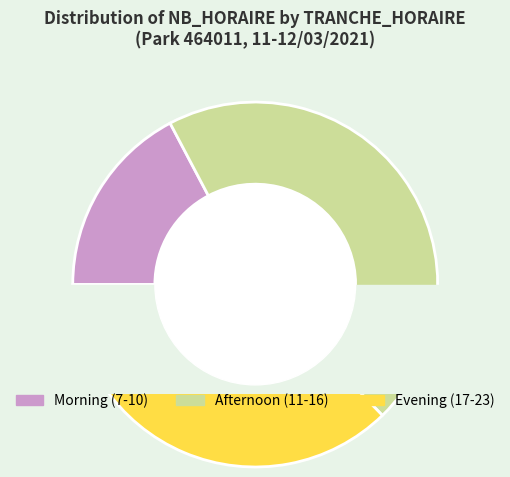

Does 22 represent more than half of the total?

No